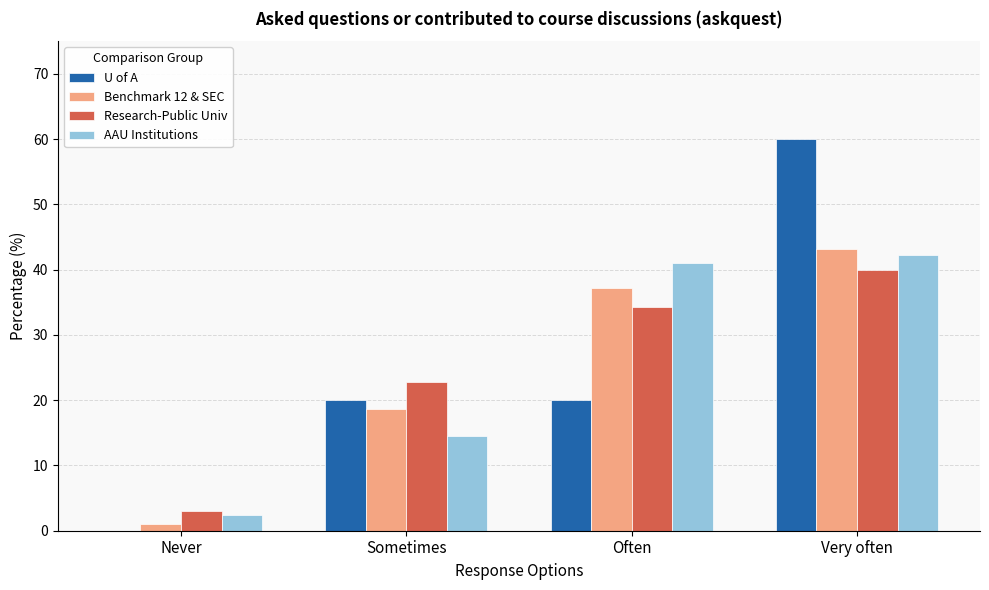

What is the sum of the U of A values at Often and Very often?

80.0